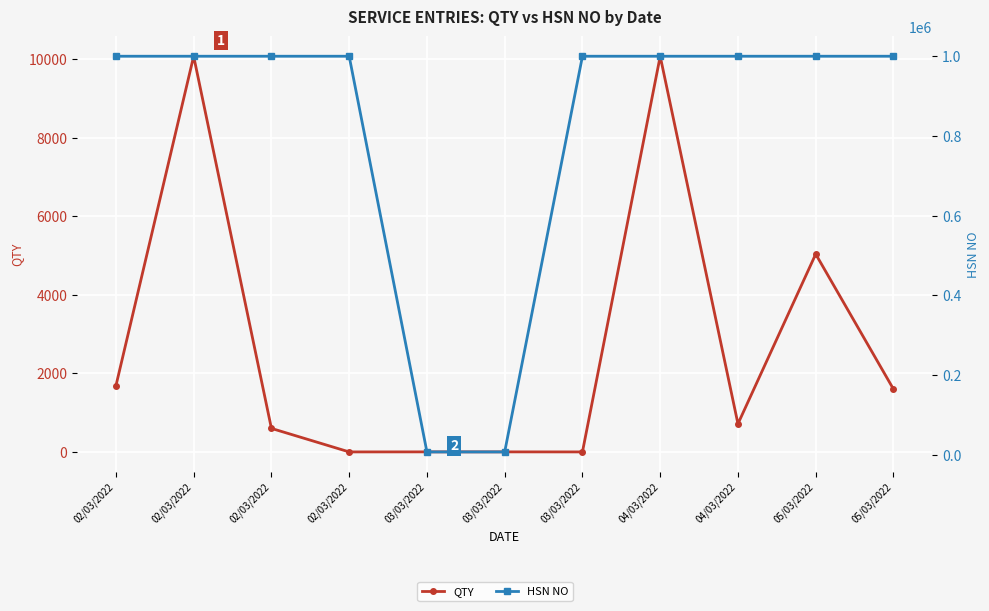

True or false: QTY has a value of 722 at 05/03/2022.

False